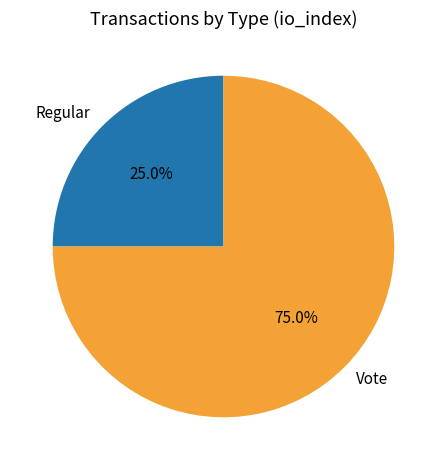

To the nearest percent, what is the combined percentage of Vote and Regular?

100%